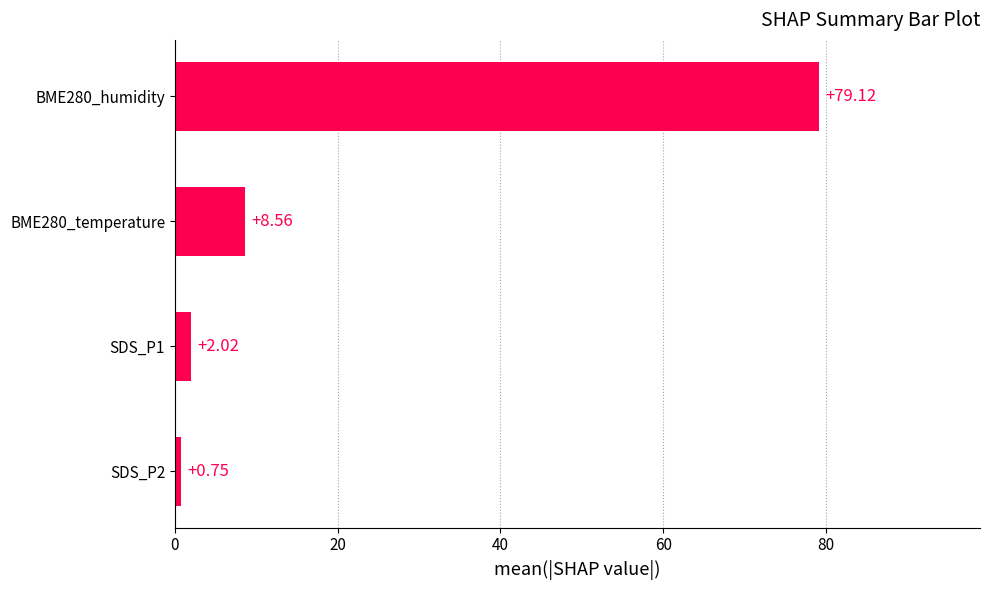

How many data points are less than 8?

2